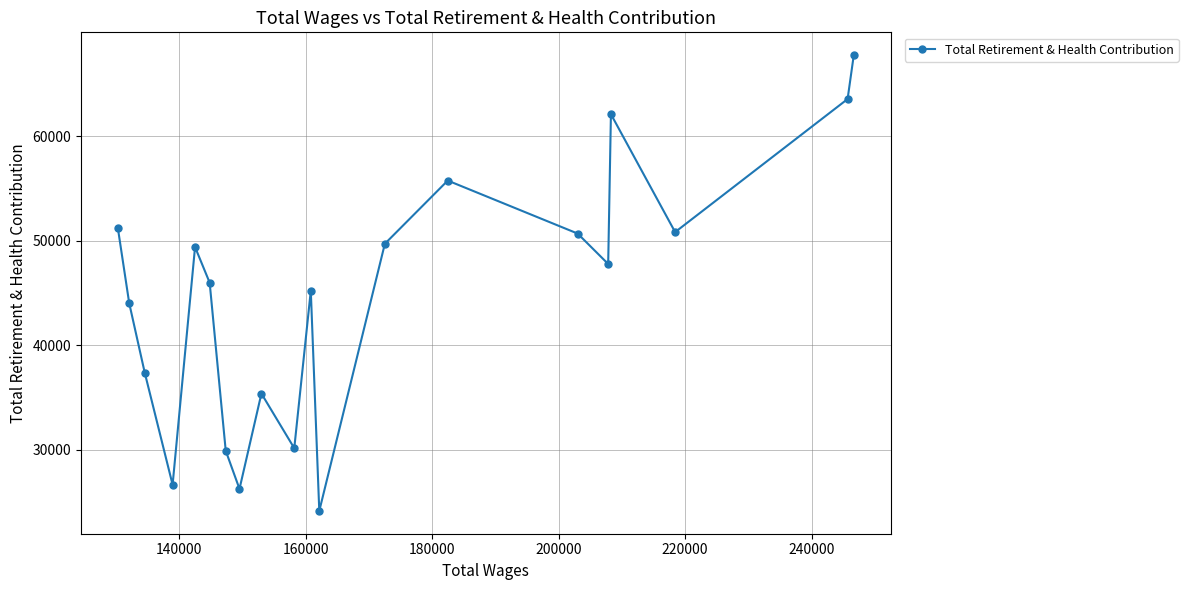

What is the greatest value displayed?

67788